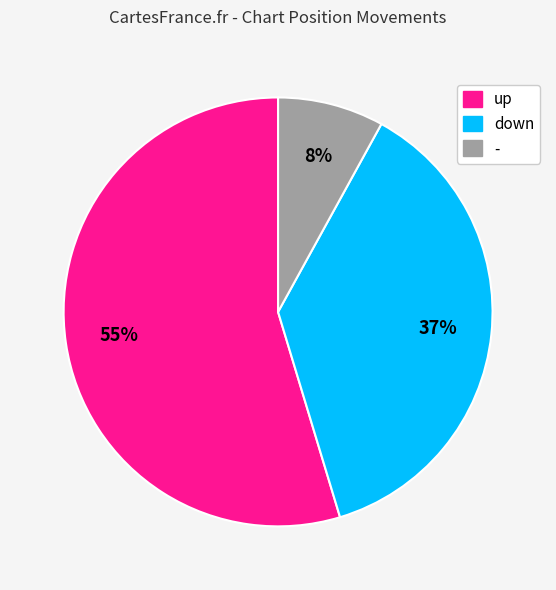

Is the sum of - and down greater than half?

No